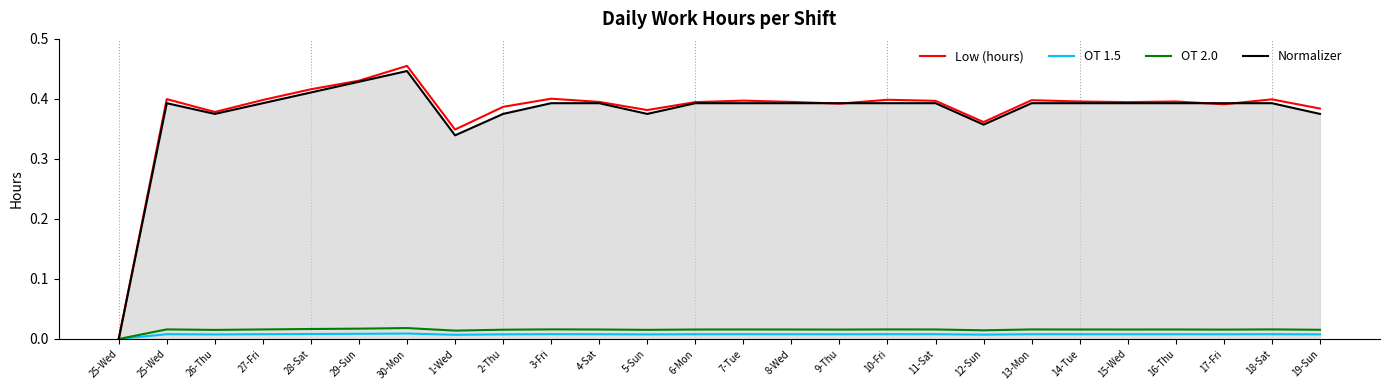

Does the chart display data point markers on the line(s)?

No